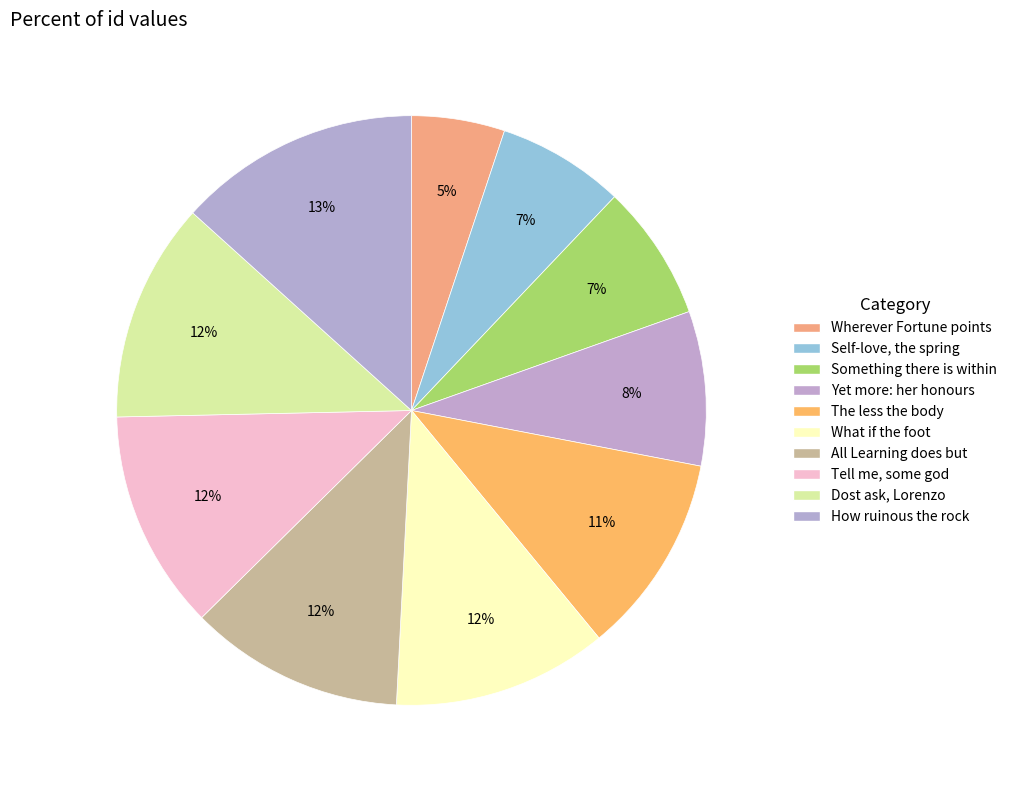

To the nearest percent, what percentage of the pie is What if the foot?

12%